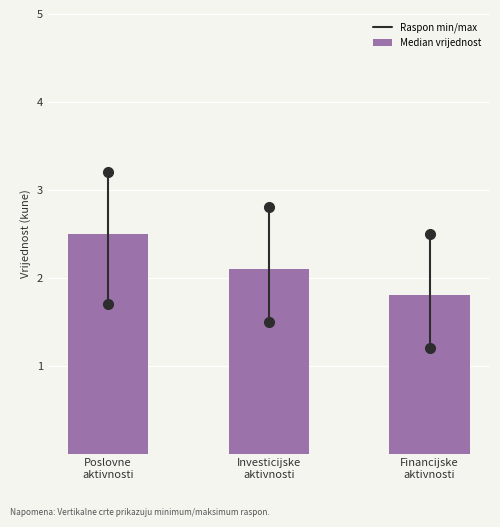

Reading left to right, what are all the values shown in this chart?

2.5	2.1	1.8